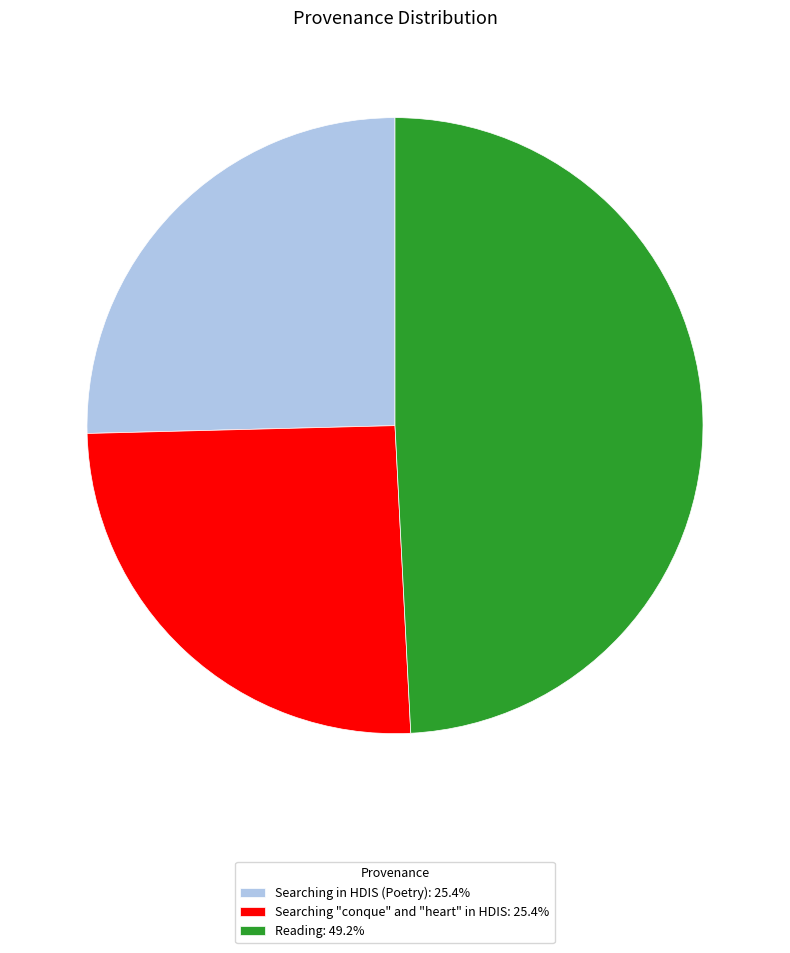

True or false: Searching "conque" and "heart" in HDIS accounts for 25% of the total.

True